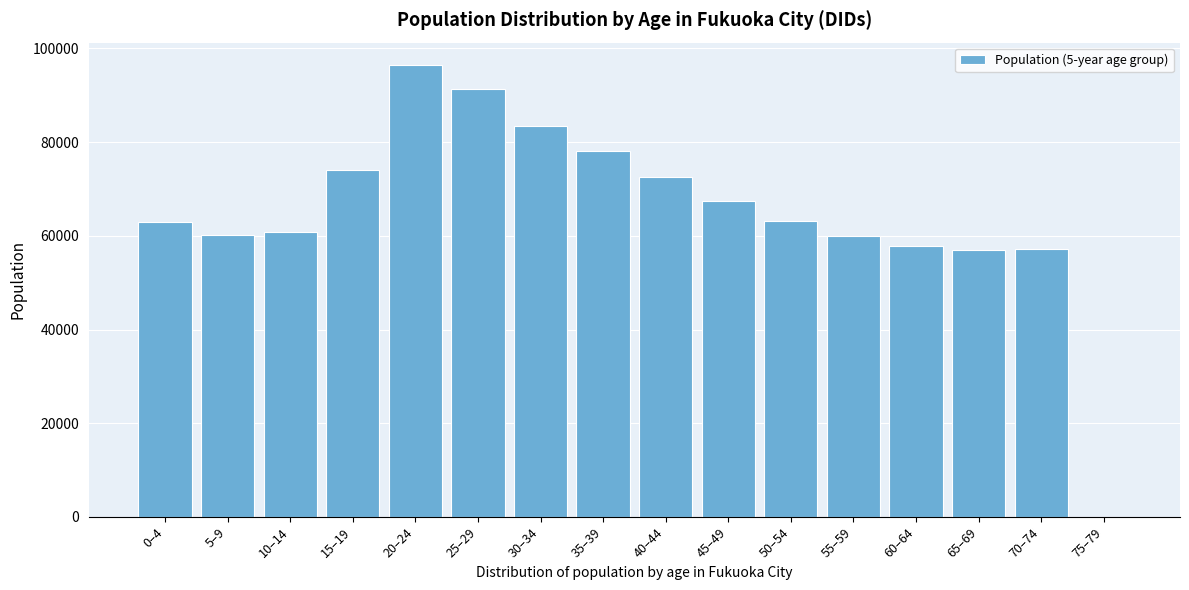

Is it true that the value at 40–44 is 72579?

True